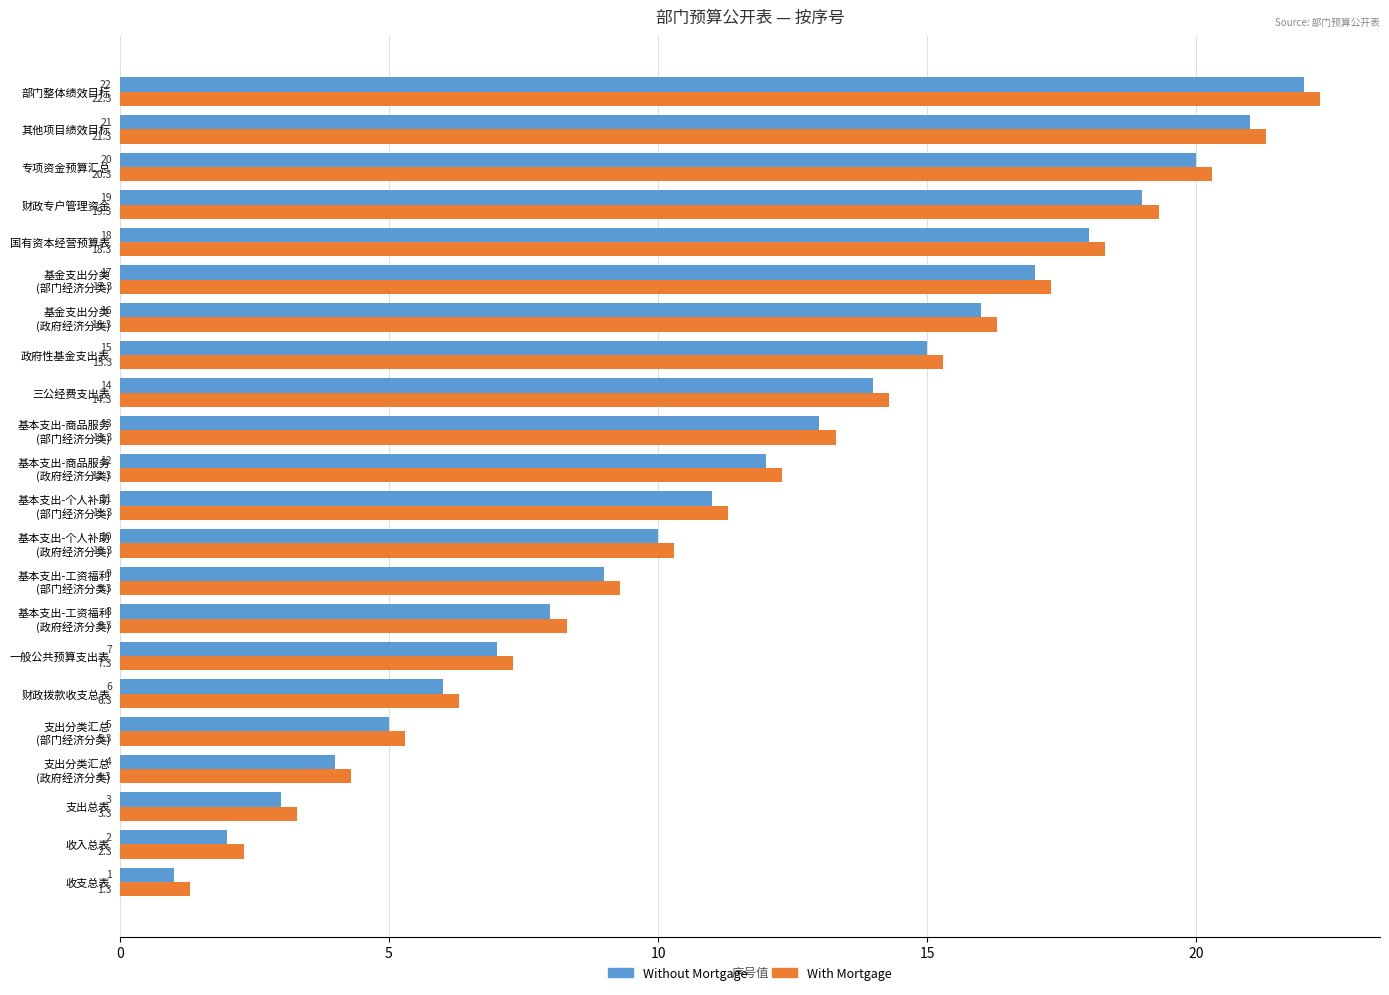

Which series has the largest total across all categories?

With Mortgage